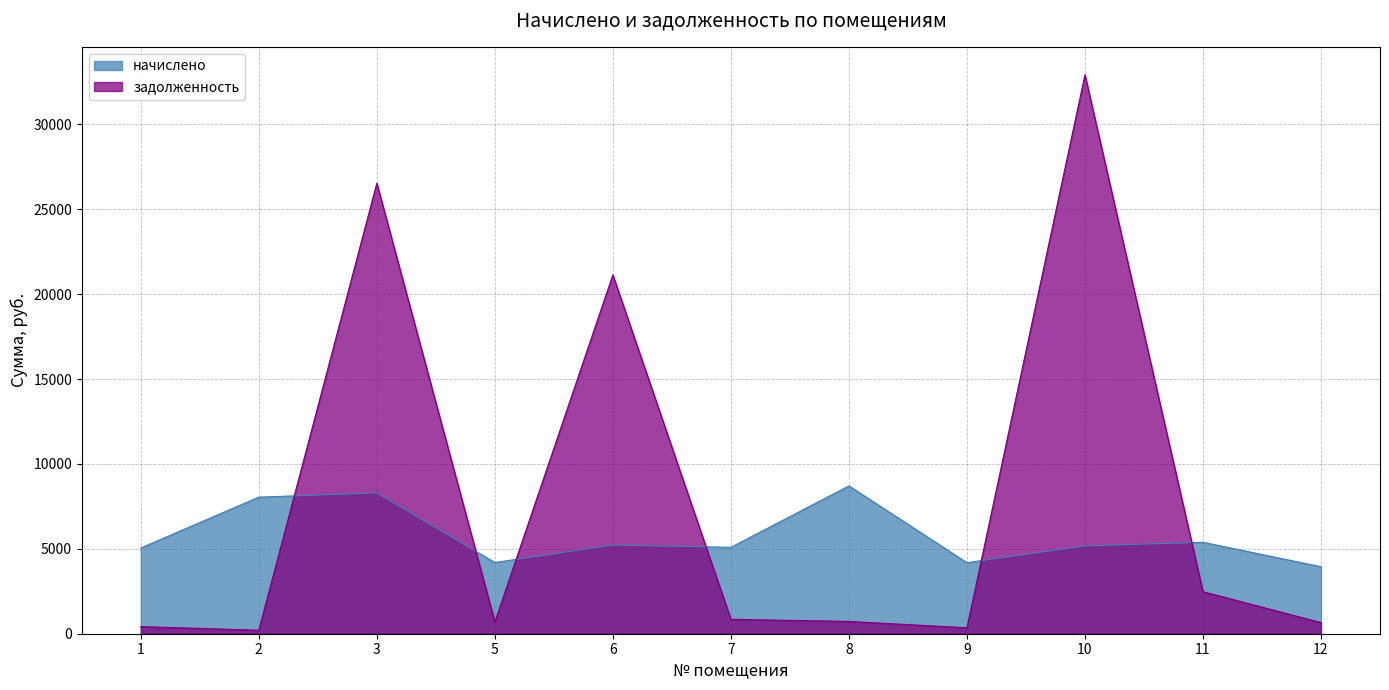

True or false: начислено has more than 1 points higher than both neighbors.

True